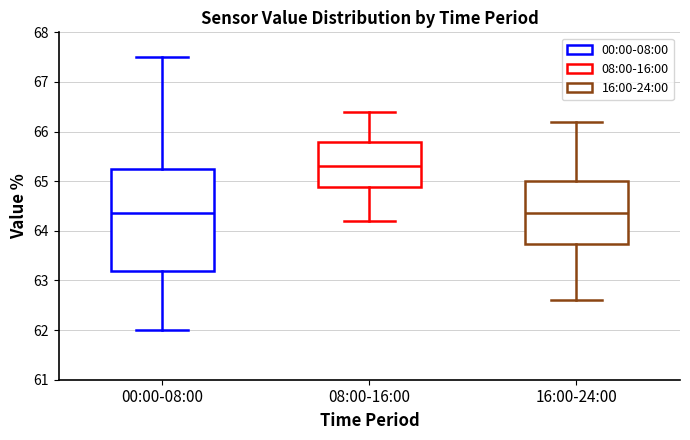

Where is the upper edge of the box for 00:00-08:00 on the y-axis? The values are not printed on the chart, so give them approximately, as read against the axis.

65.3